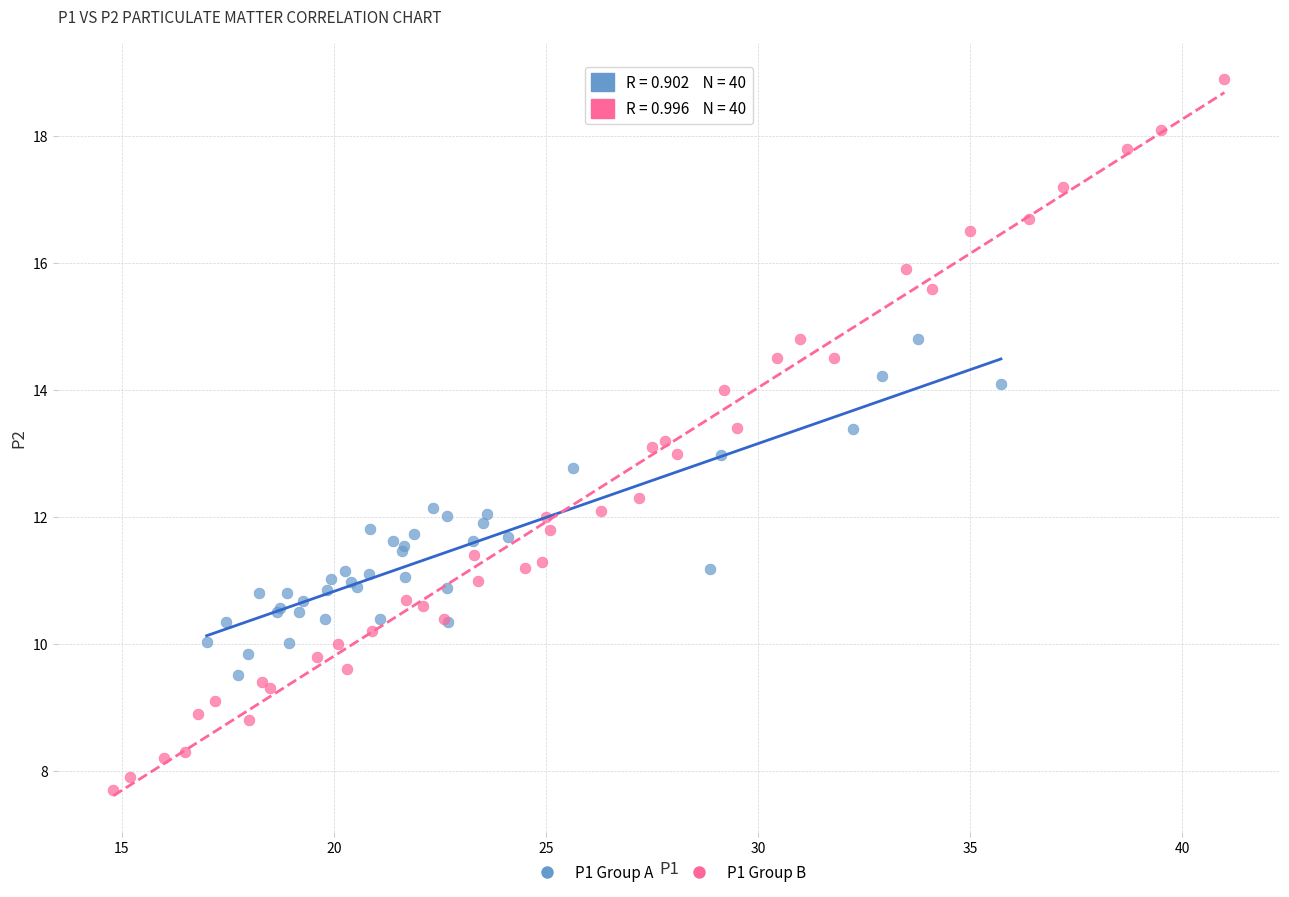

Which series contains the lowest Y value?

P1 Group B